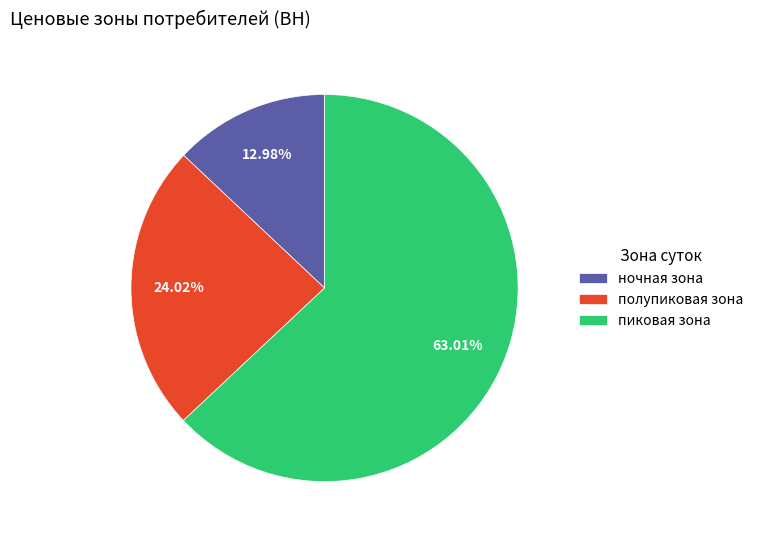

What is the largest slice in the pie chart?

пиковая зона